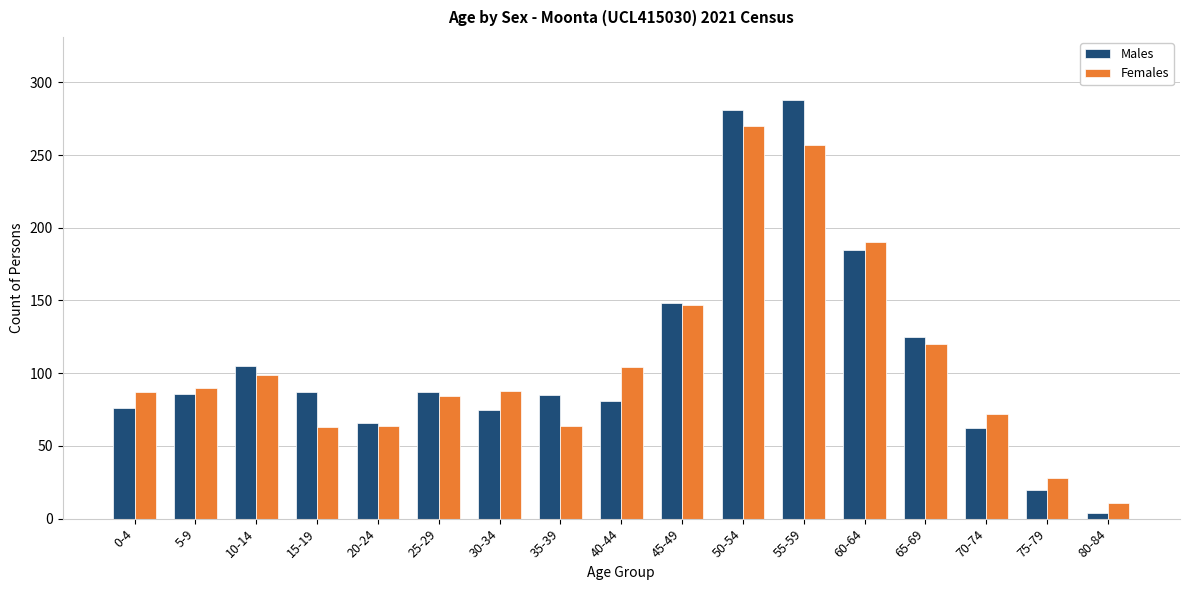

What is the average value of the Females series?

108